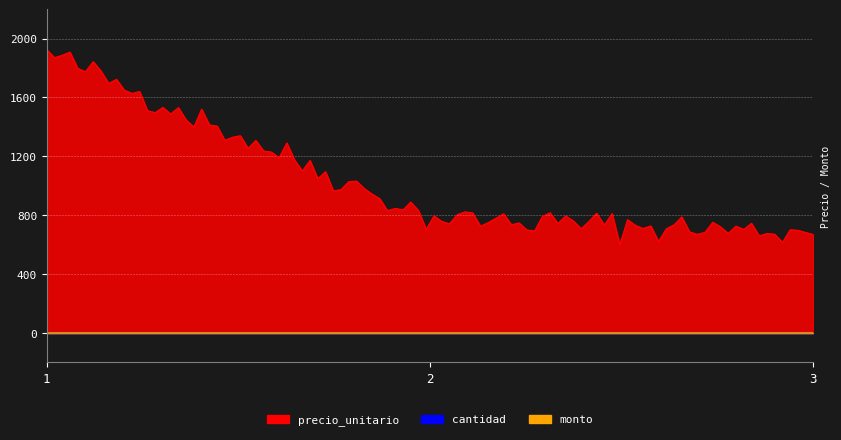

What is the difference between the precio_unitario values at 3 and 1?

1220